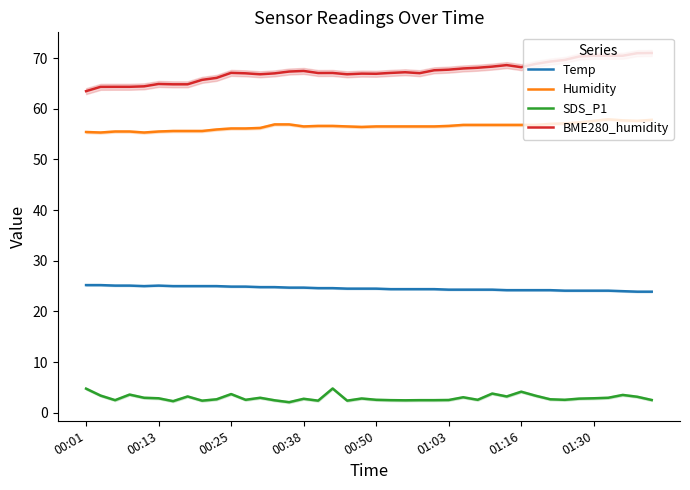

True or false: Temp and Humidity intersect in this chart.

False